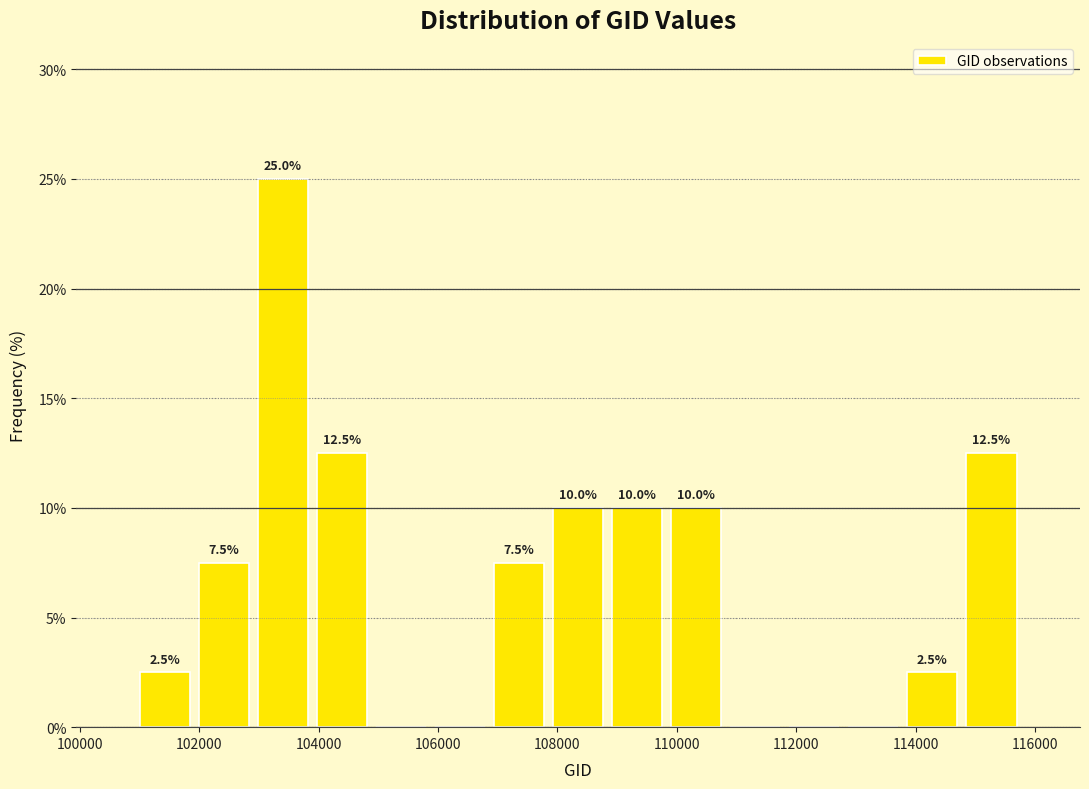

Which range on the x-axis has the tallest bar?

103000 to 103800